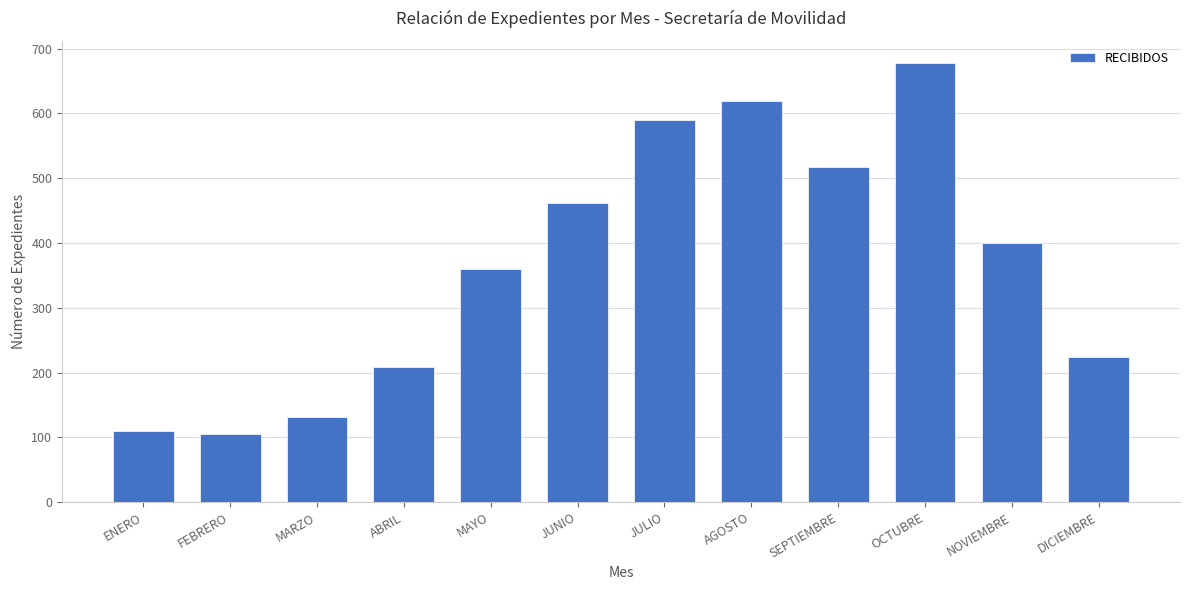

At which category does the chart reach its peak across all series?

OCTUBRE